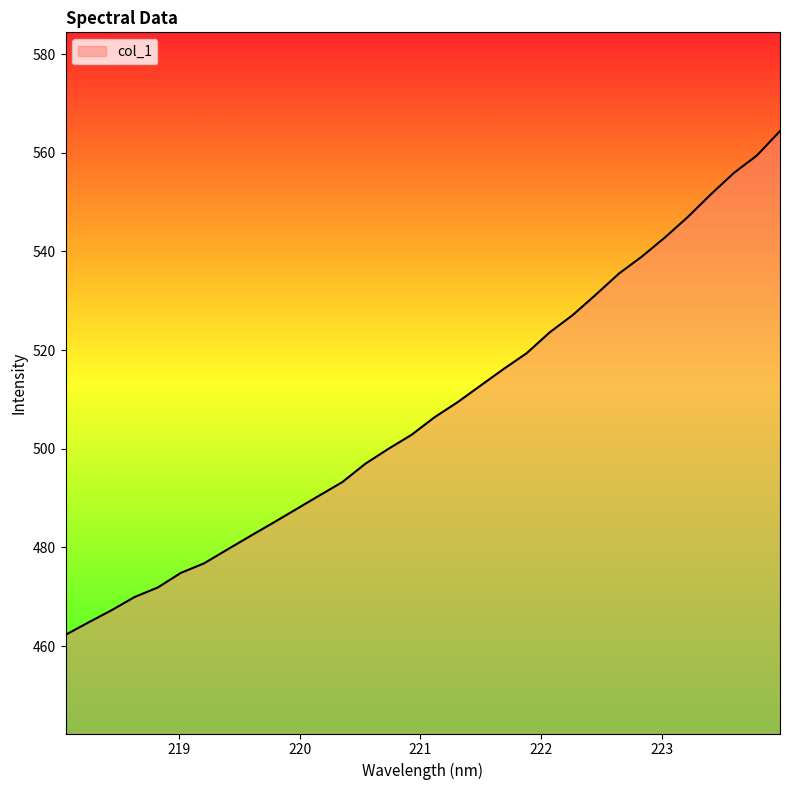

What is the minimum value shown in the chart?

462.3